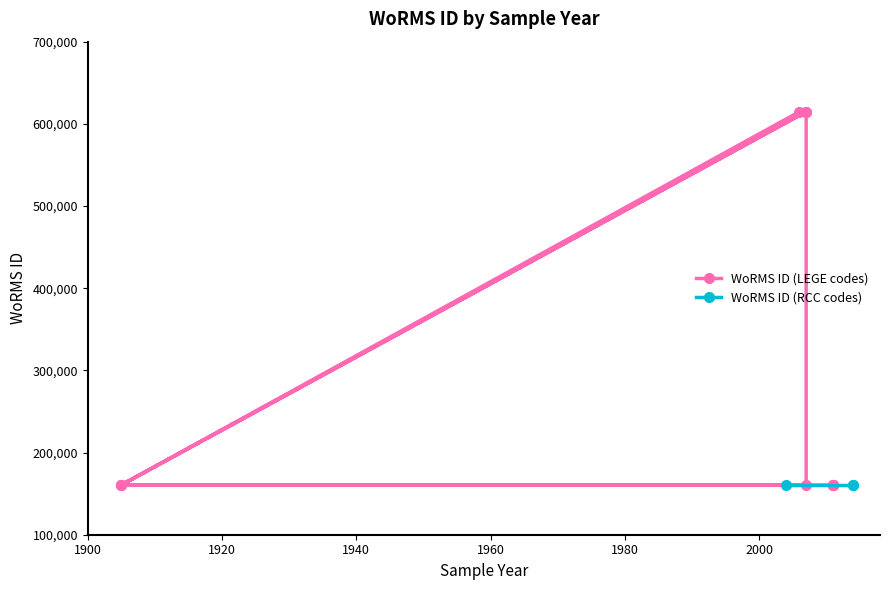

How many interior local valleys (lower than both neighbors) does the data have?

2